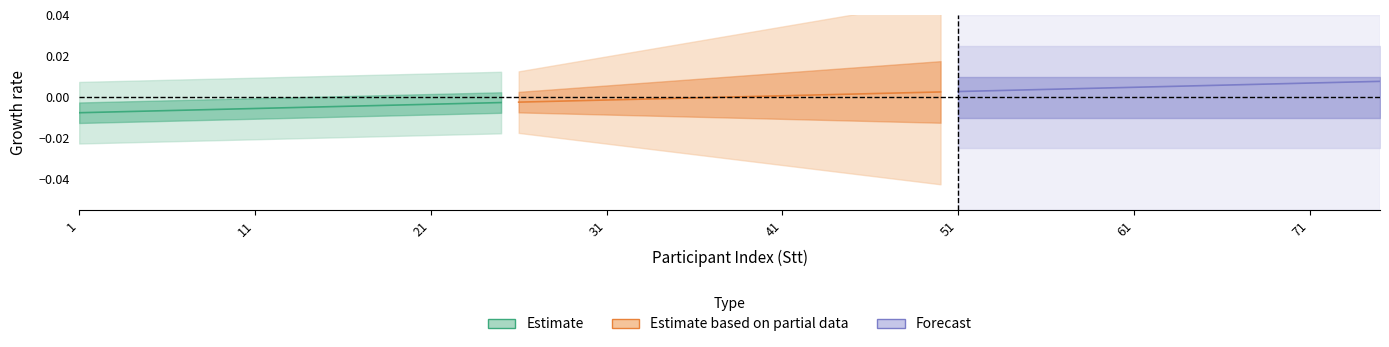

Rank the series by their average value, from lowest to highest.

Estimate, Estimate based on partial data, Forecast